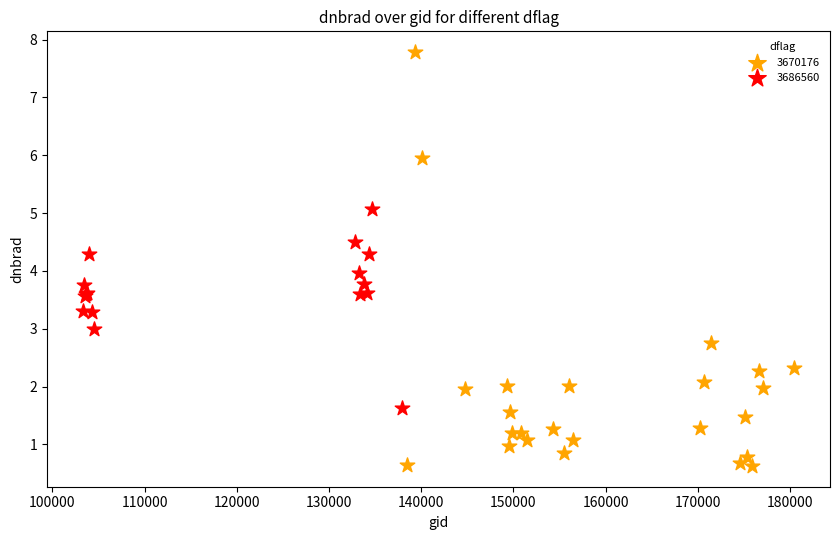

Which series reaches the maximum Y coordinate?

3670176